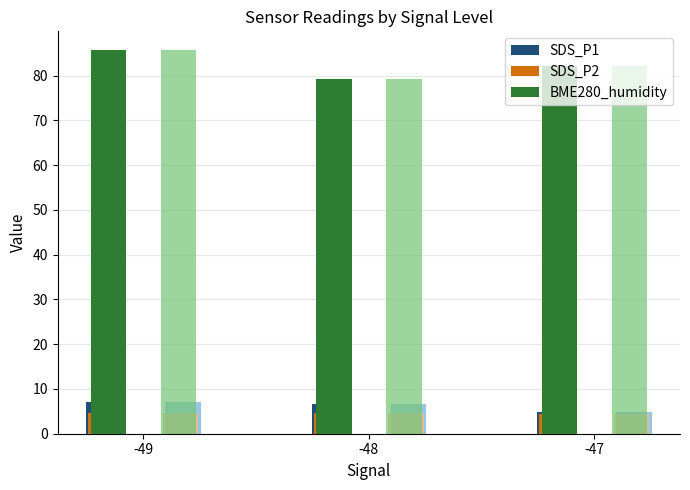

At which category does the chart reach its peak across all series?

-49